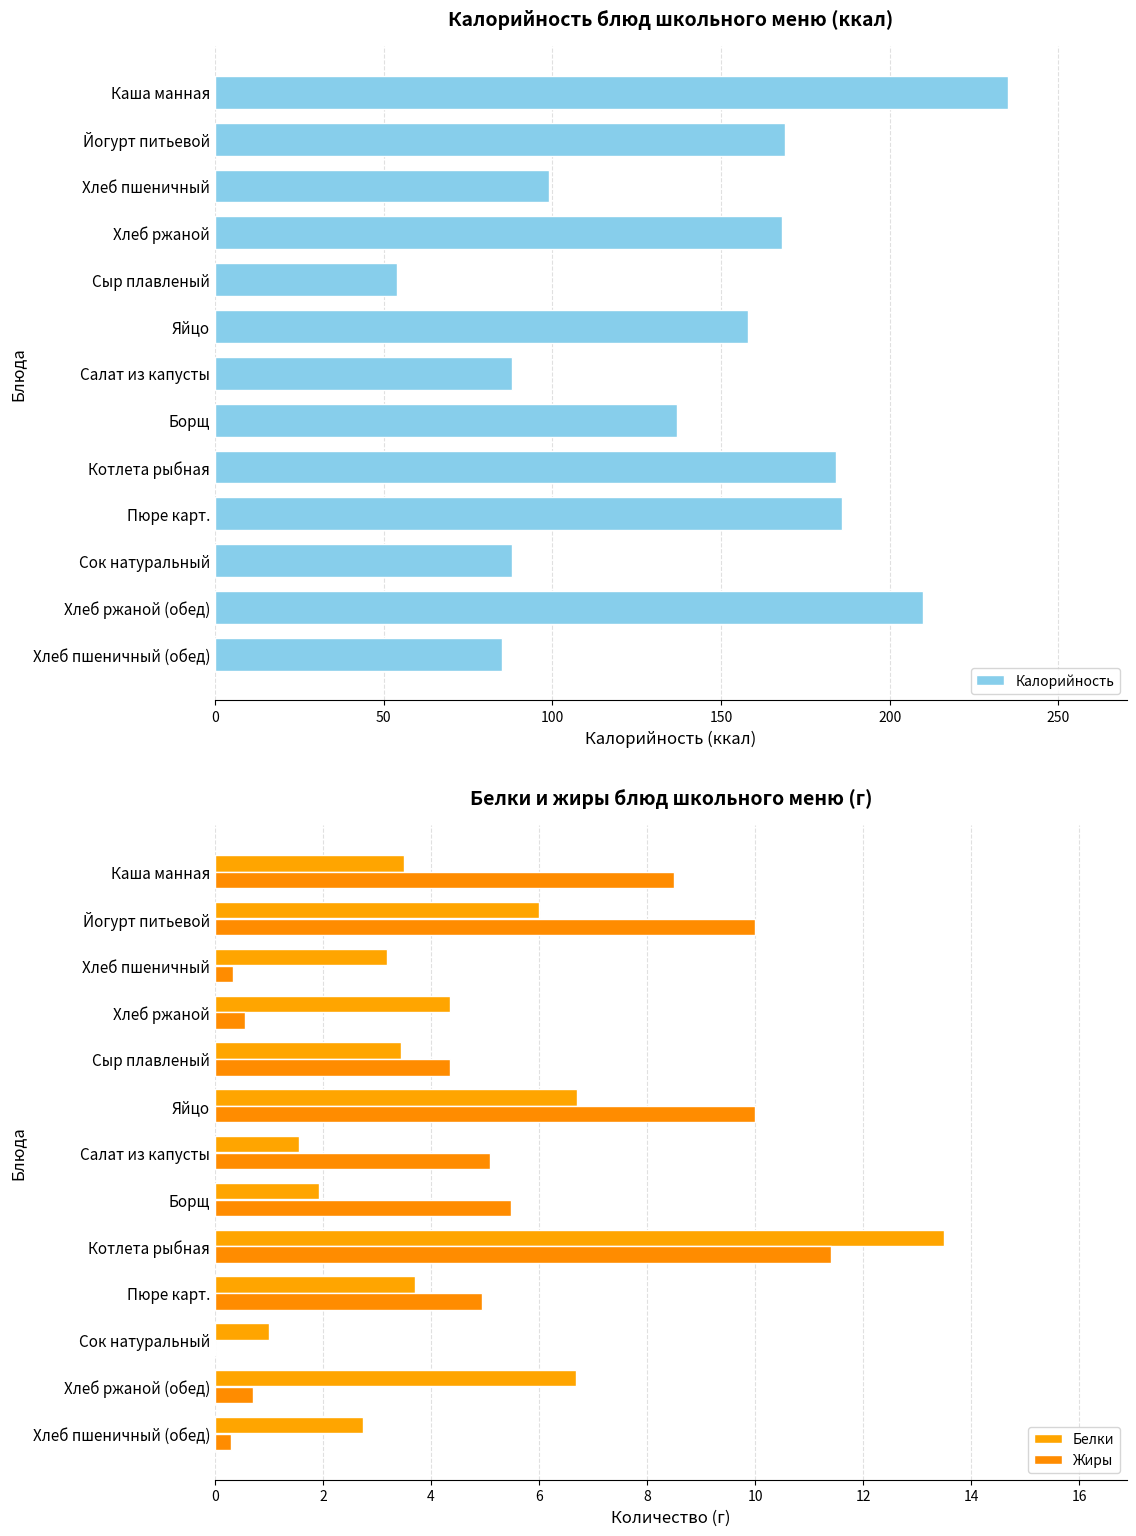

Where is Калорийность nearest to the value 144?

Борщ